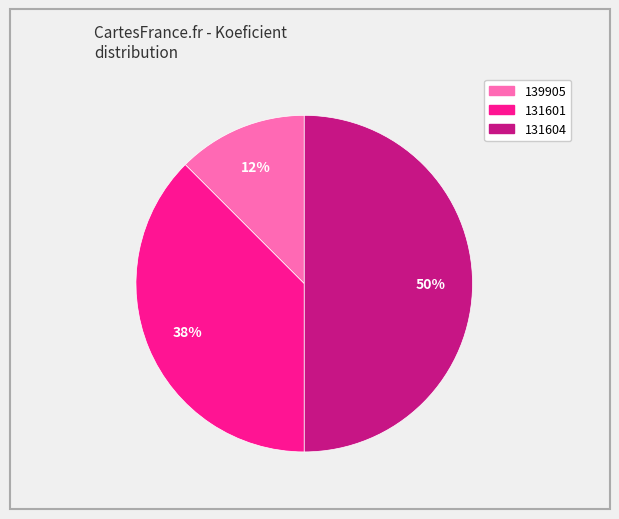

To the nearest percent, what portion does 131604 represent?

50%